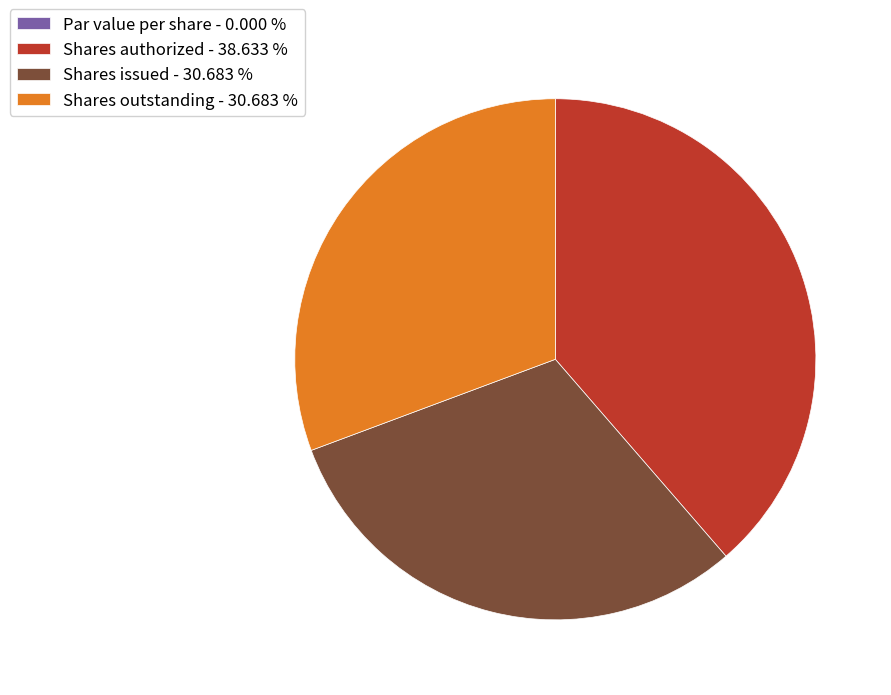

What is the ratio of the value at Shares outstanding - 30.683 % to the value at Shares issued - 30.683 %?

1.0